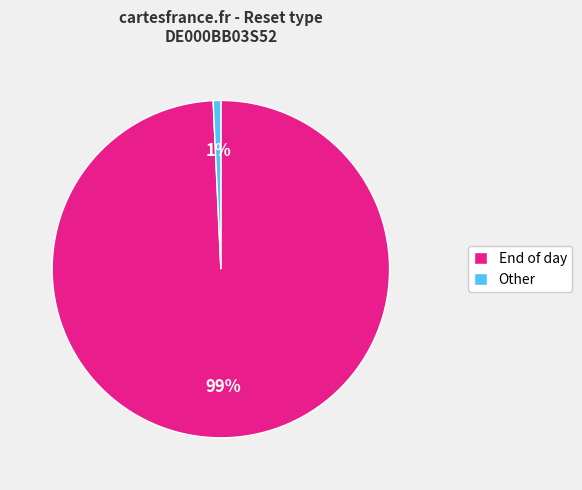

Which has a higher value, End of day or Other?

End of day